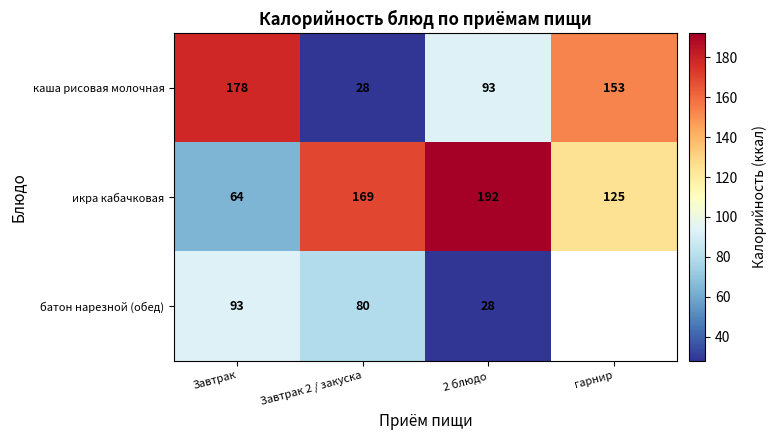

At how many categories does at least one series exceed 98?

4